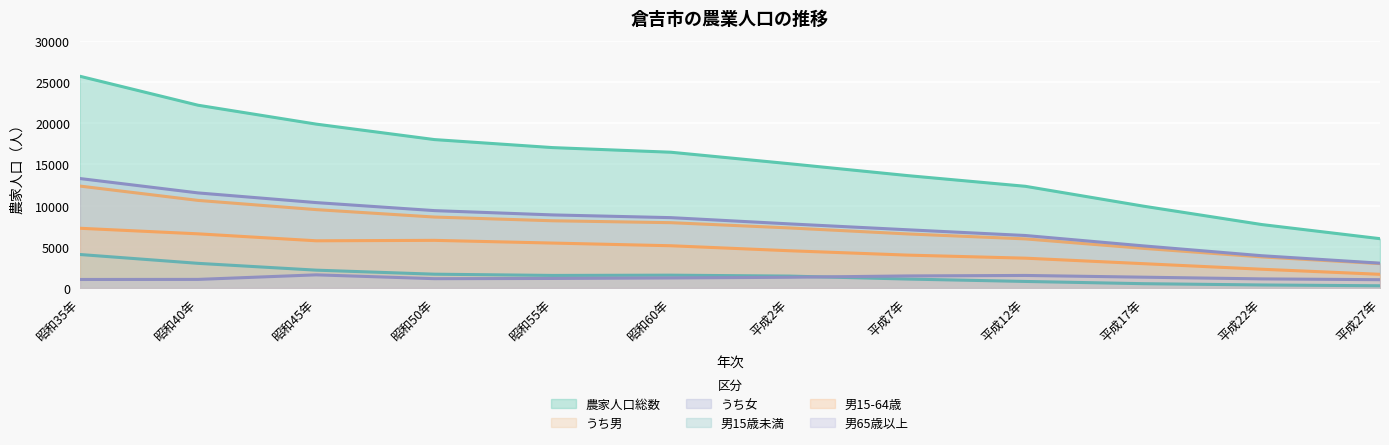

True or false: 男15-64歳 and 男65歳以上 intersect in this chart.

False